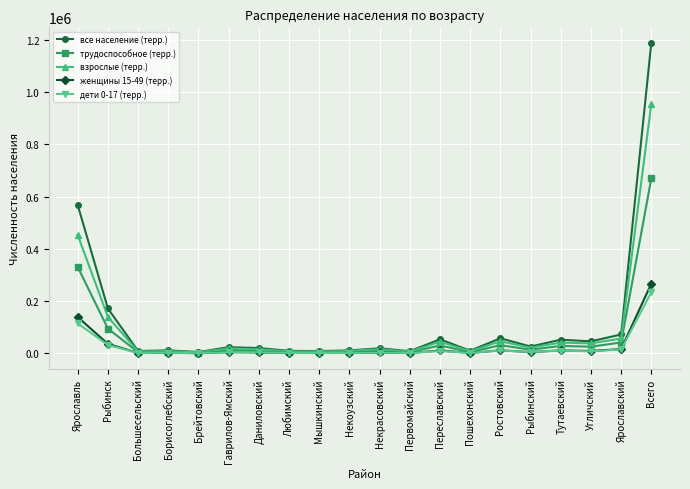

The value of трудоспособное (терр.) at Ярославль is 330427. True or false?

True